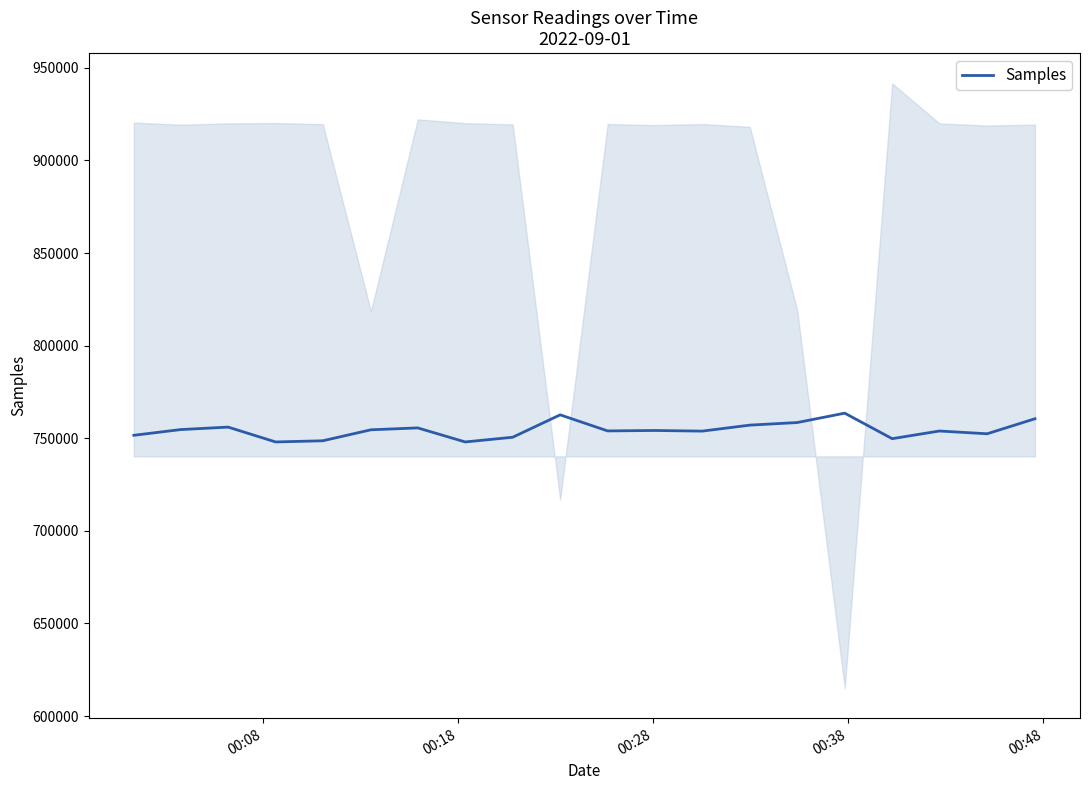

How many lines are shown in the chart?

1